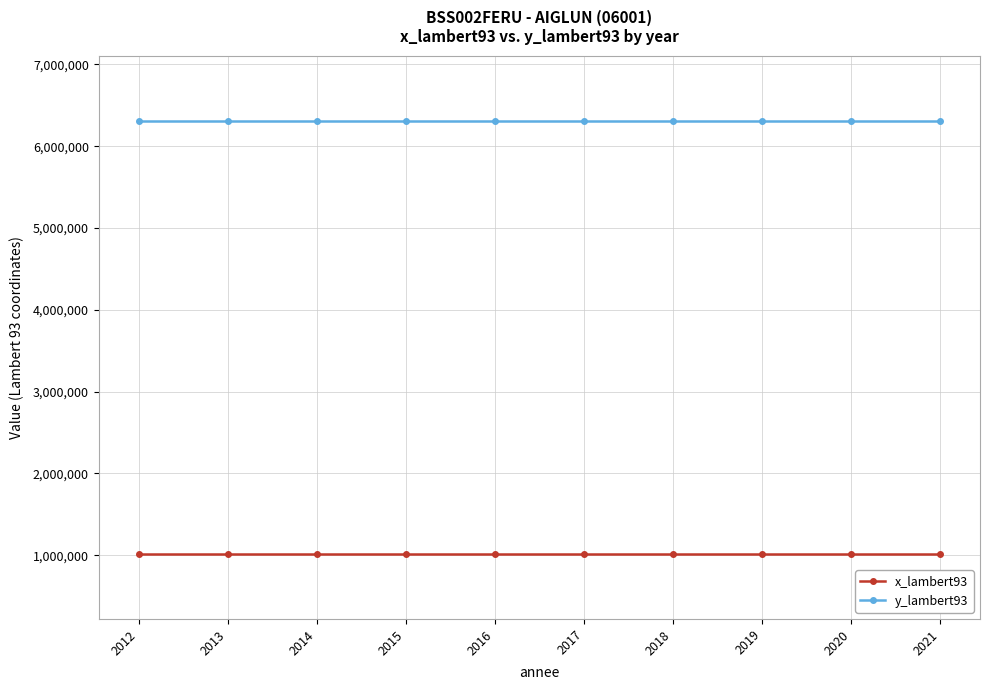

What is the difference between the highest and lowest values at 2016?

5296380